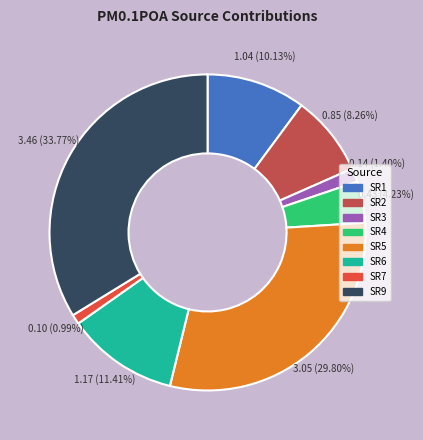

Count the number of slices in the pie.

8